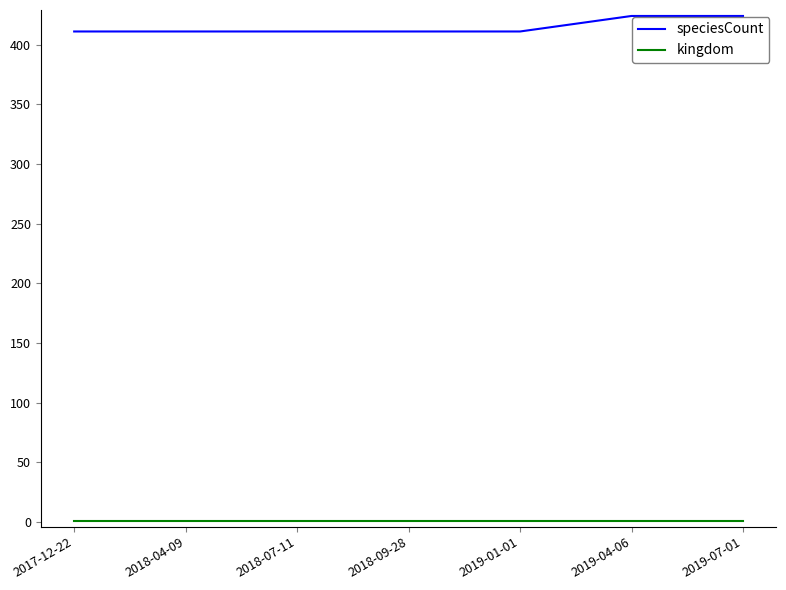

Is the value of speciesCount at 2019-04-06 greater than the value of kingdom at 2018-04-09?

Yes